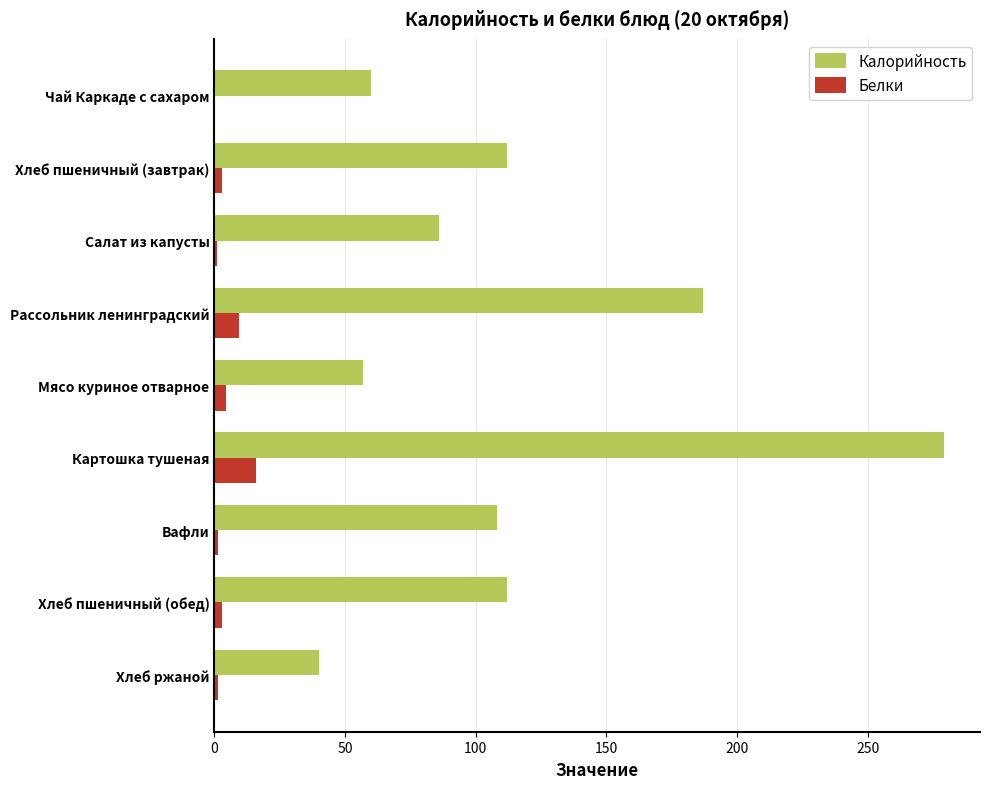

Which series has the largest total across all categories?

Калорийность